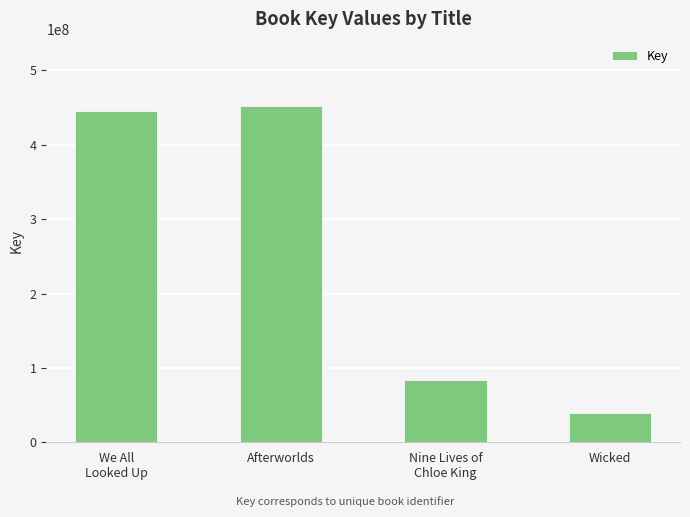

Reading right to left, what are all the values shown in this chart?

39379791	83429334	451998862	445361103